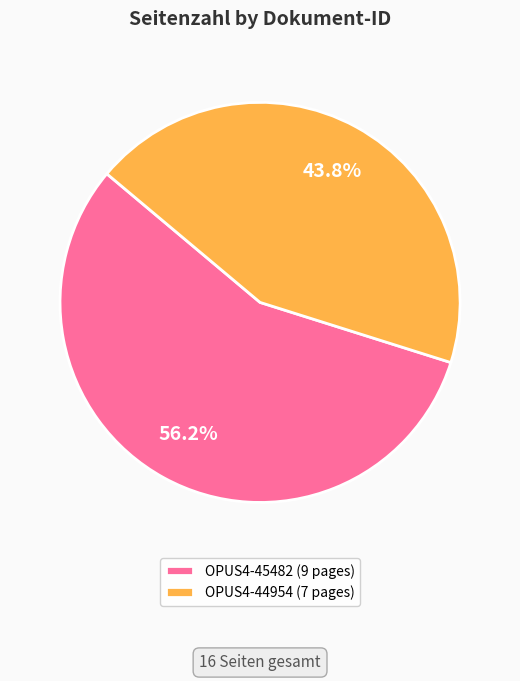

Which has a higher value, OPUS4-44954 or OPUS4-45482?

OPUS4-45482